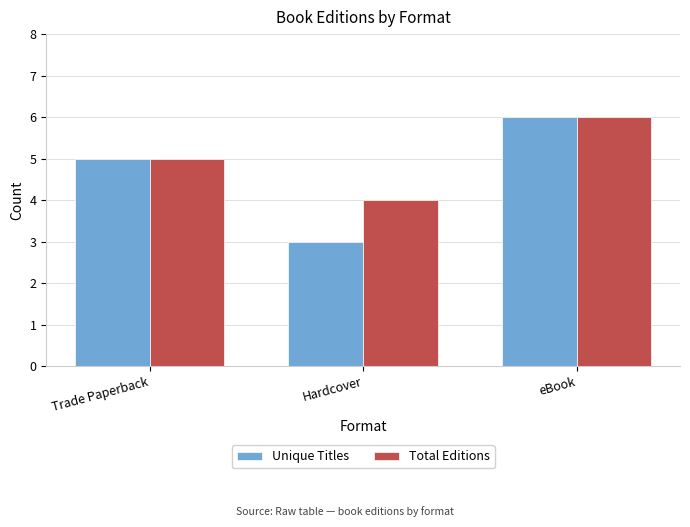

Read the Total Editions value at Hardcover.

4